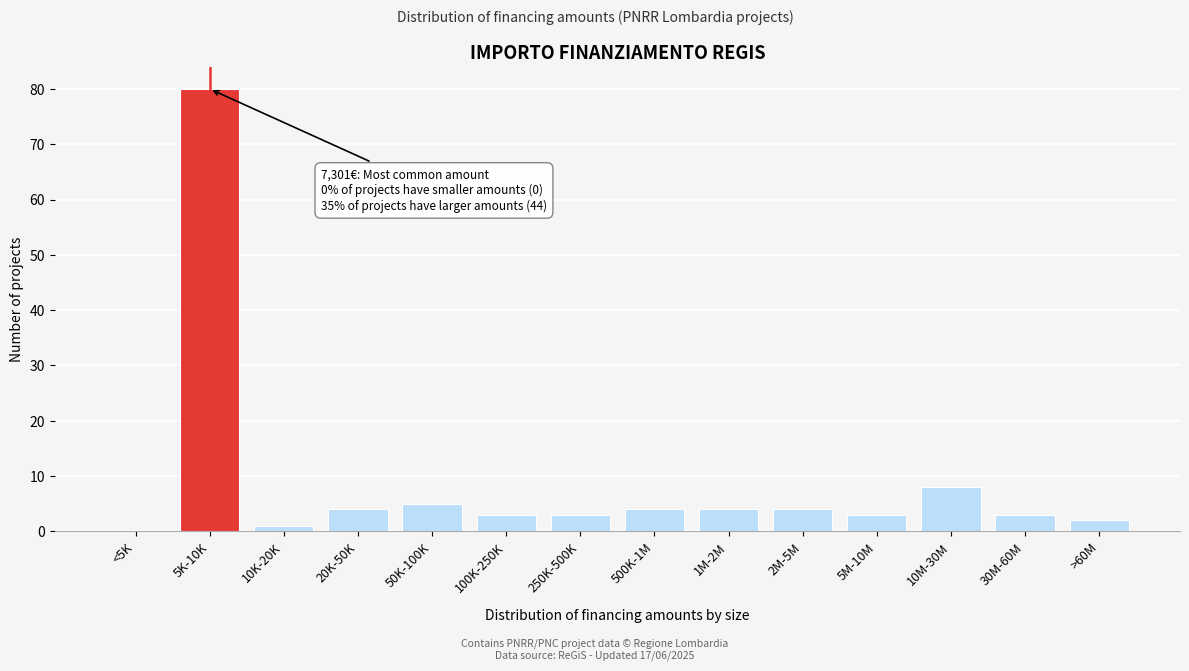

Reading left to right, extract all data points from this chart.

<5K=0	5K-10K=80	10K-20K=1	20K-50K=4	50K-100K=5	100K-250K=3	250K-500K=3	500K-1M=4	1M-2M=4	2M-5M=4	5M-10M=3	10M-30M=8	30M-60M=3	>60M=2